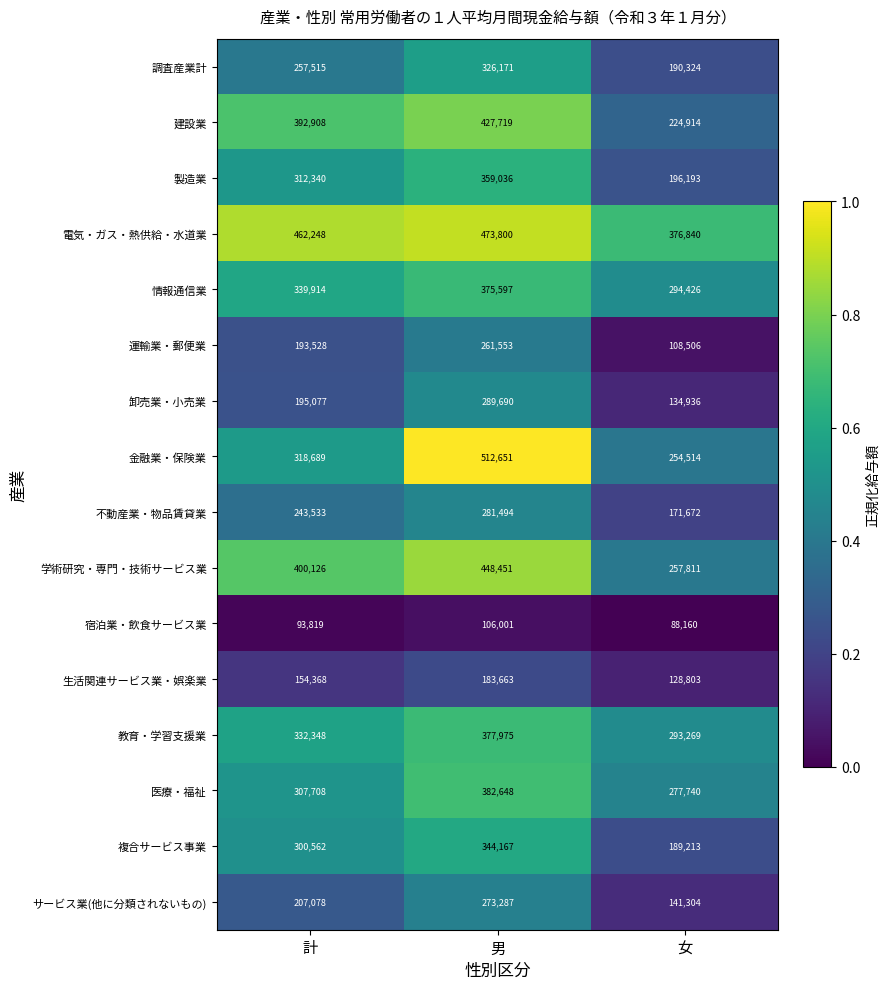

Count the 教育・学習支援業 values in the range 293269 to 377975.

3